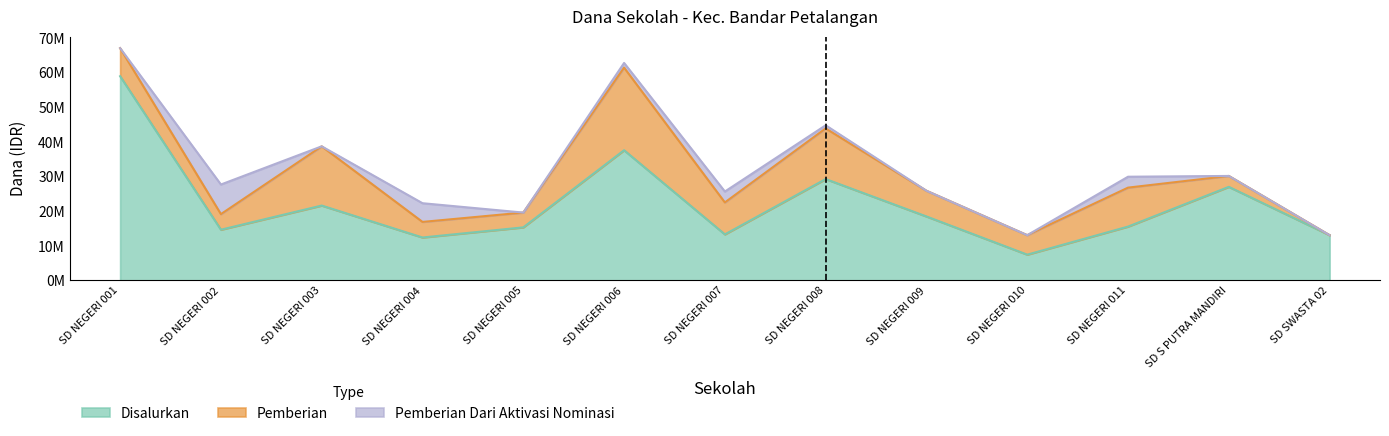

What is the difference between the maximum and minimum values in the Pemberian series?

23850000